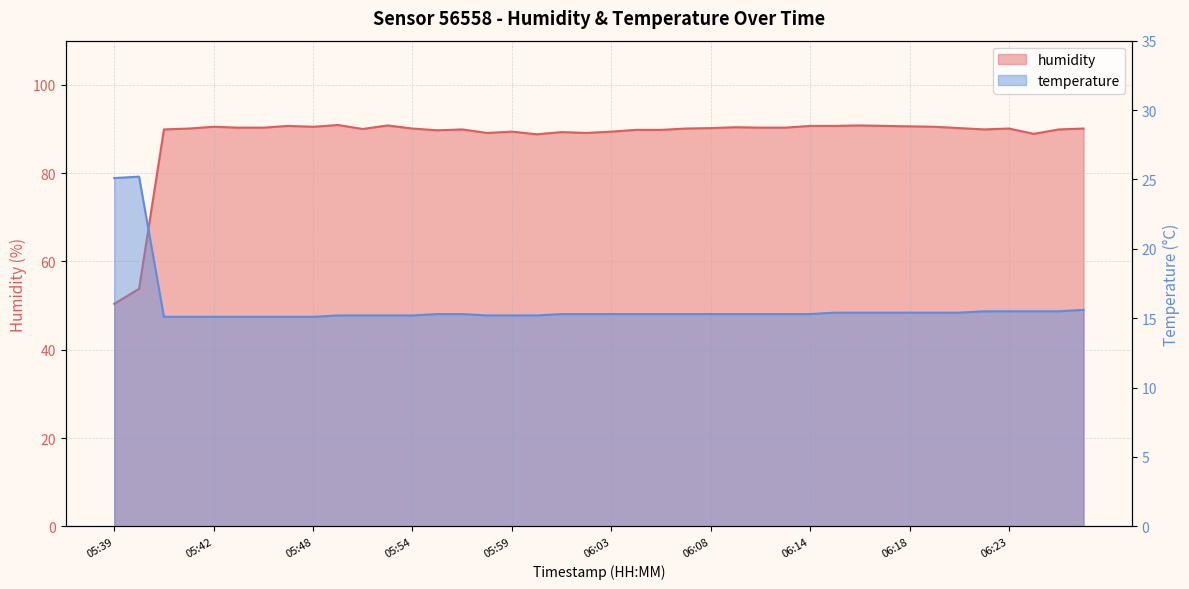

In humidity, how many points are higher than both neighbors (excluding endpoints)?

10